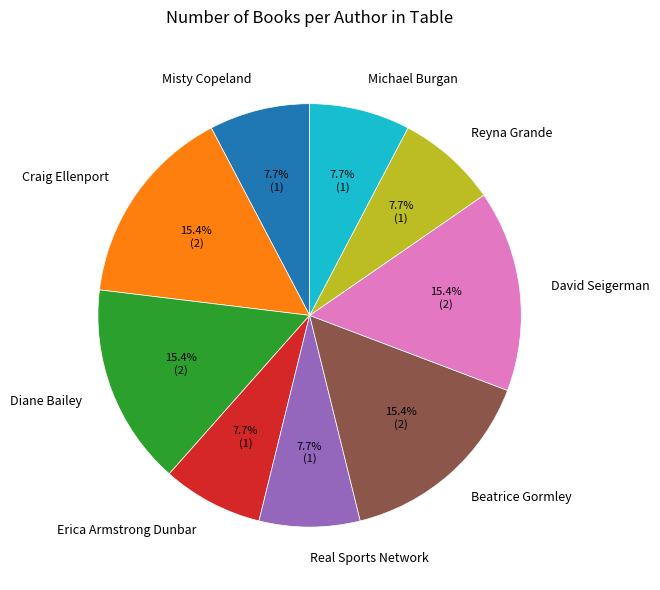

To the nearest percent, what is the difference between the largest and smallest slice percentages?

8%